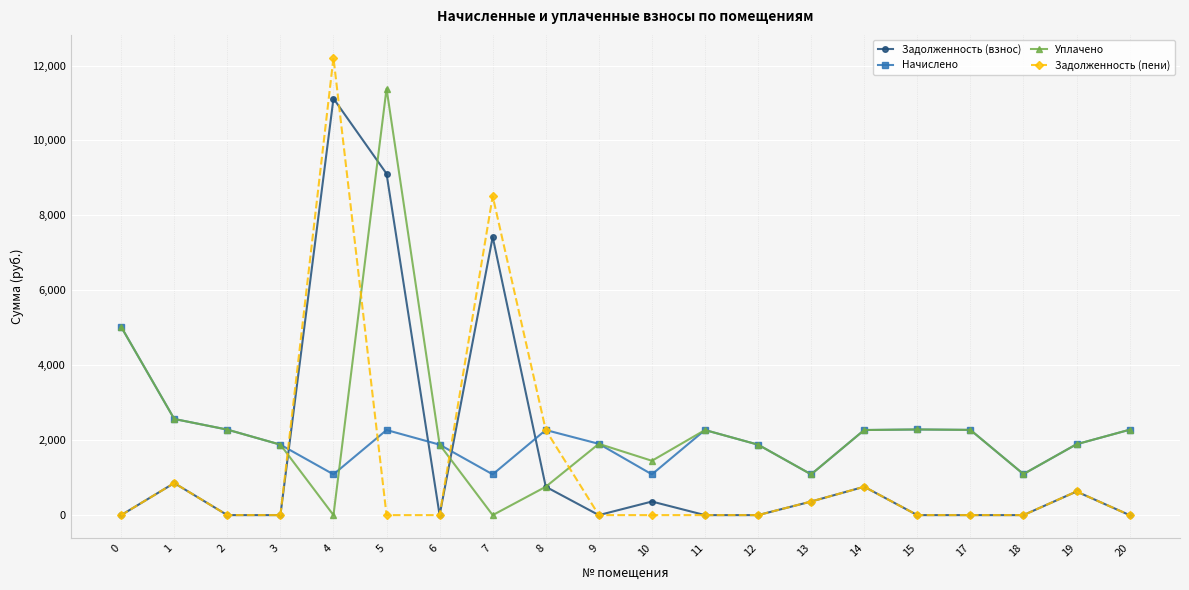

True or false: Задолженность (пени) has more than 1 points higher than both neighbors.

True